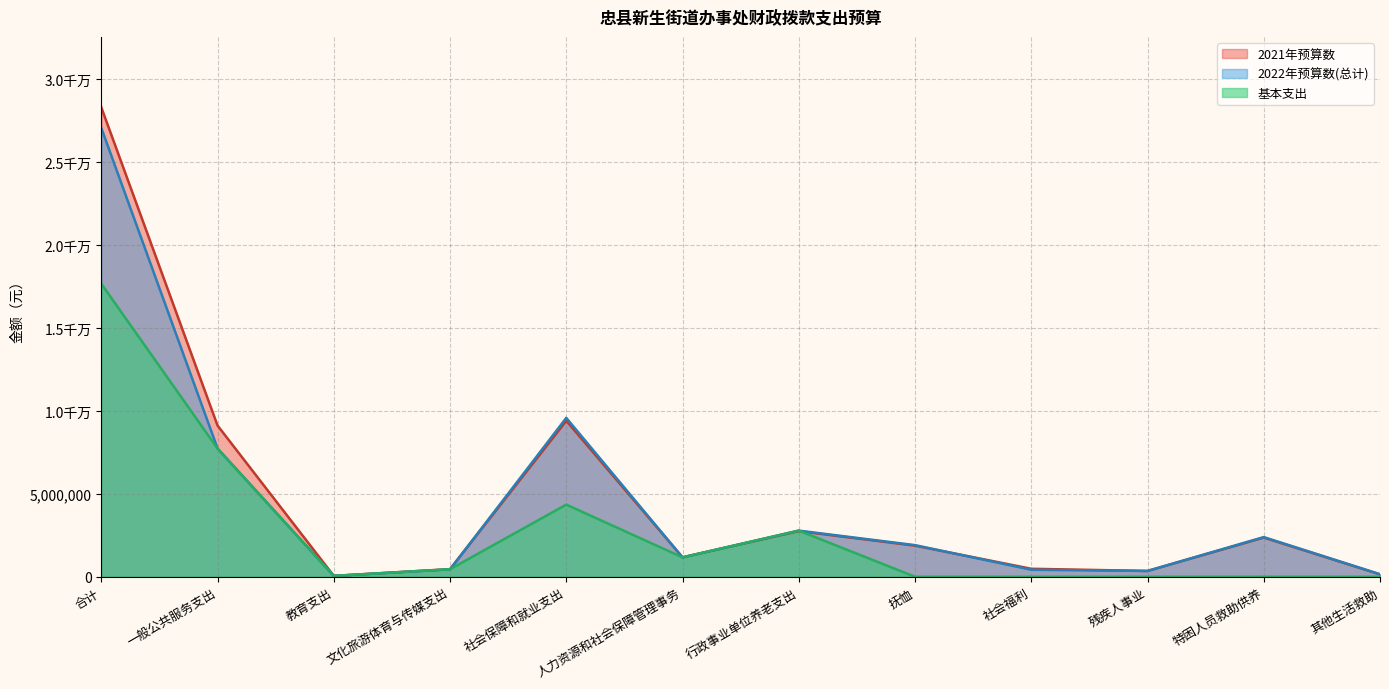

At which category does 2022年预算数(总计) reach its first local valley?

教育支出